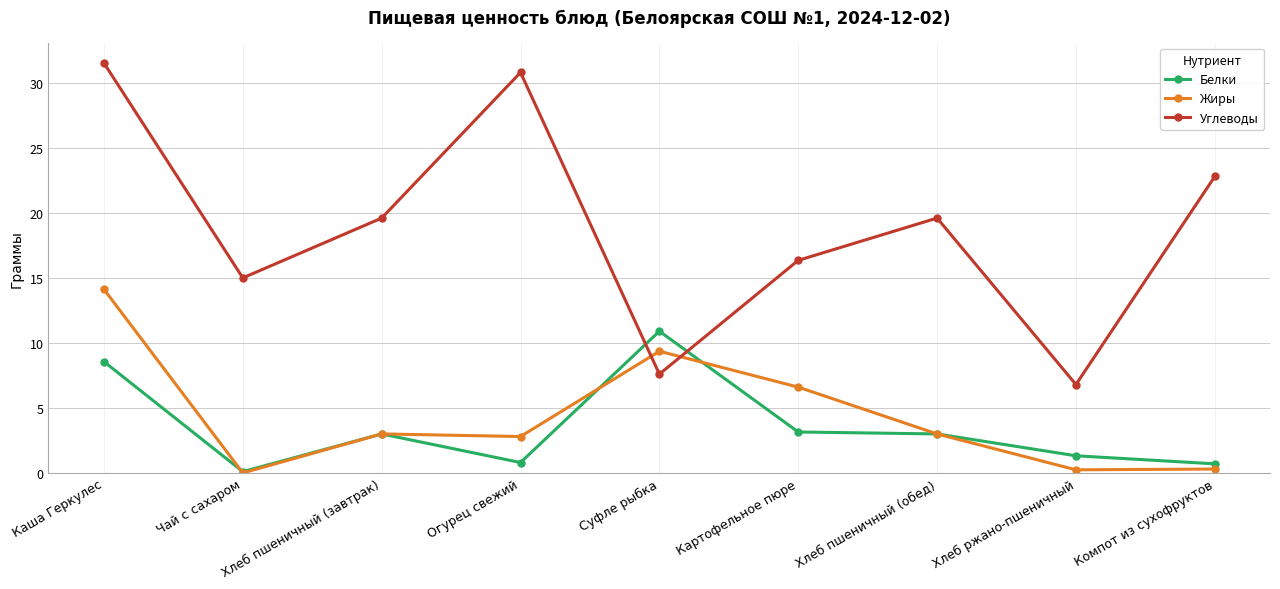

What value does the Жиры series have at Огурец свежий?

2.8